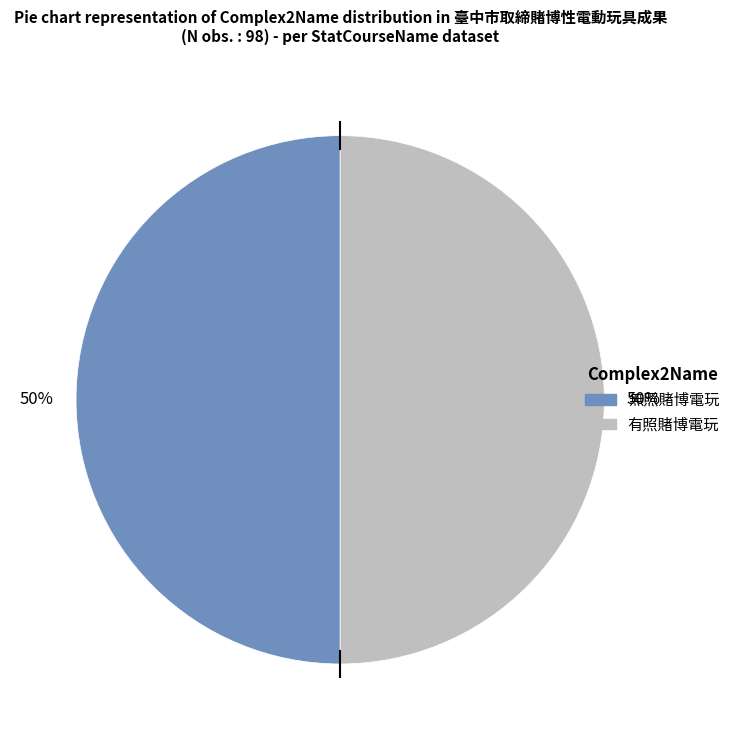

Is it true that 有照賭博電玩 is 43% of the pie?

False